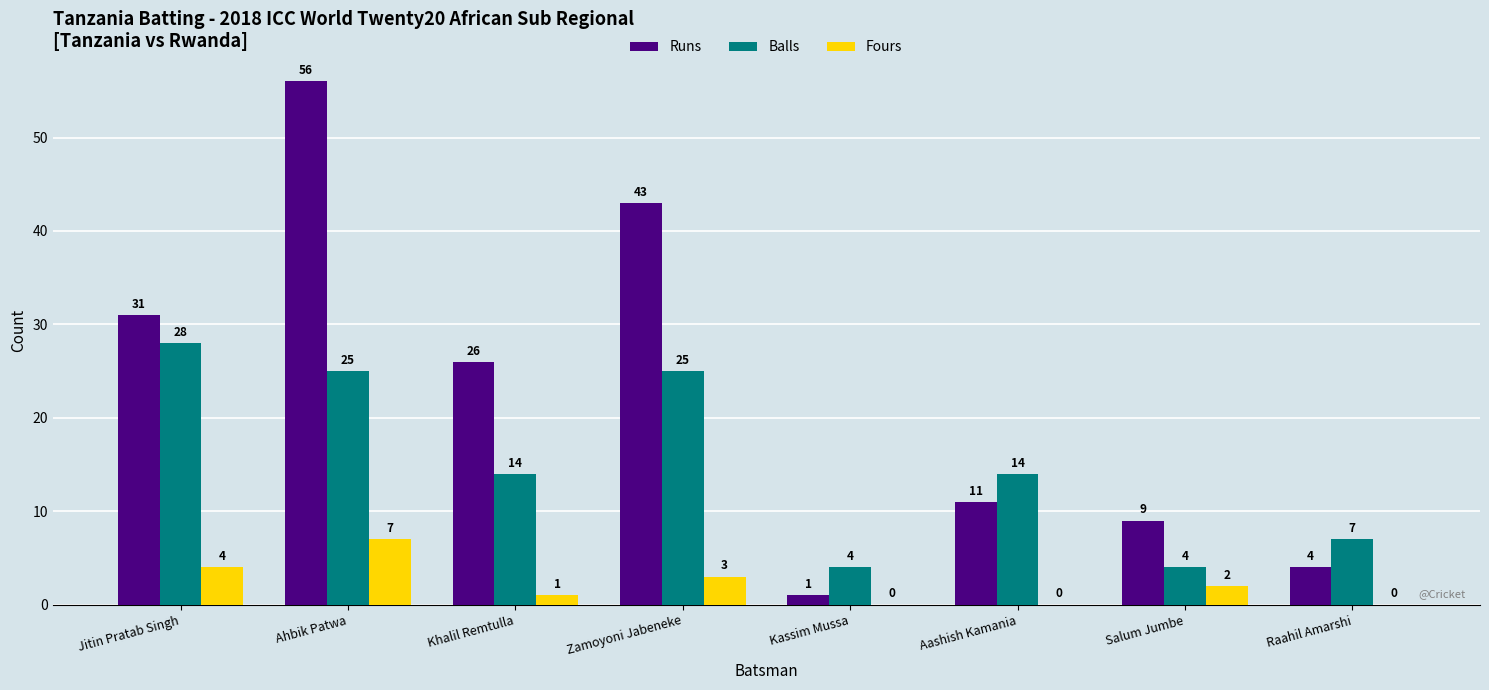

Read the Balls value at Raahil Amarshi, to the nearest 5.

5